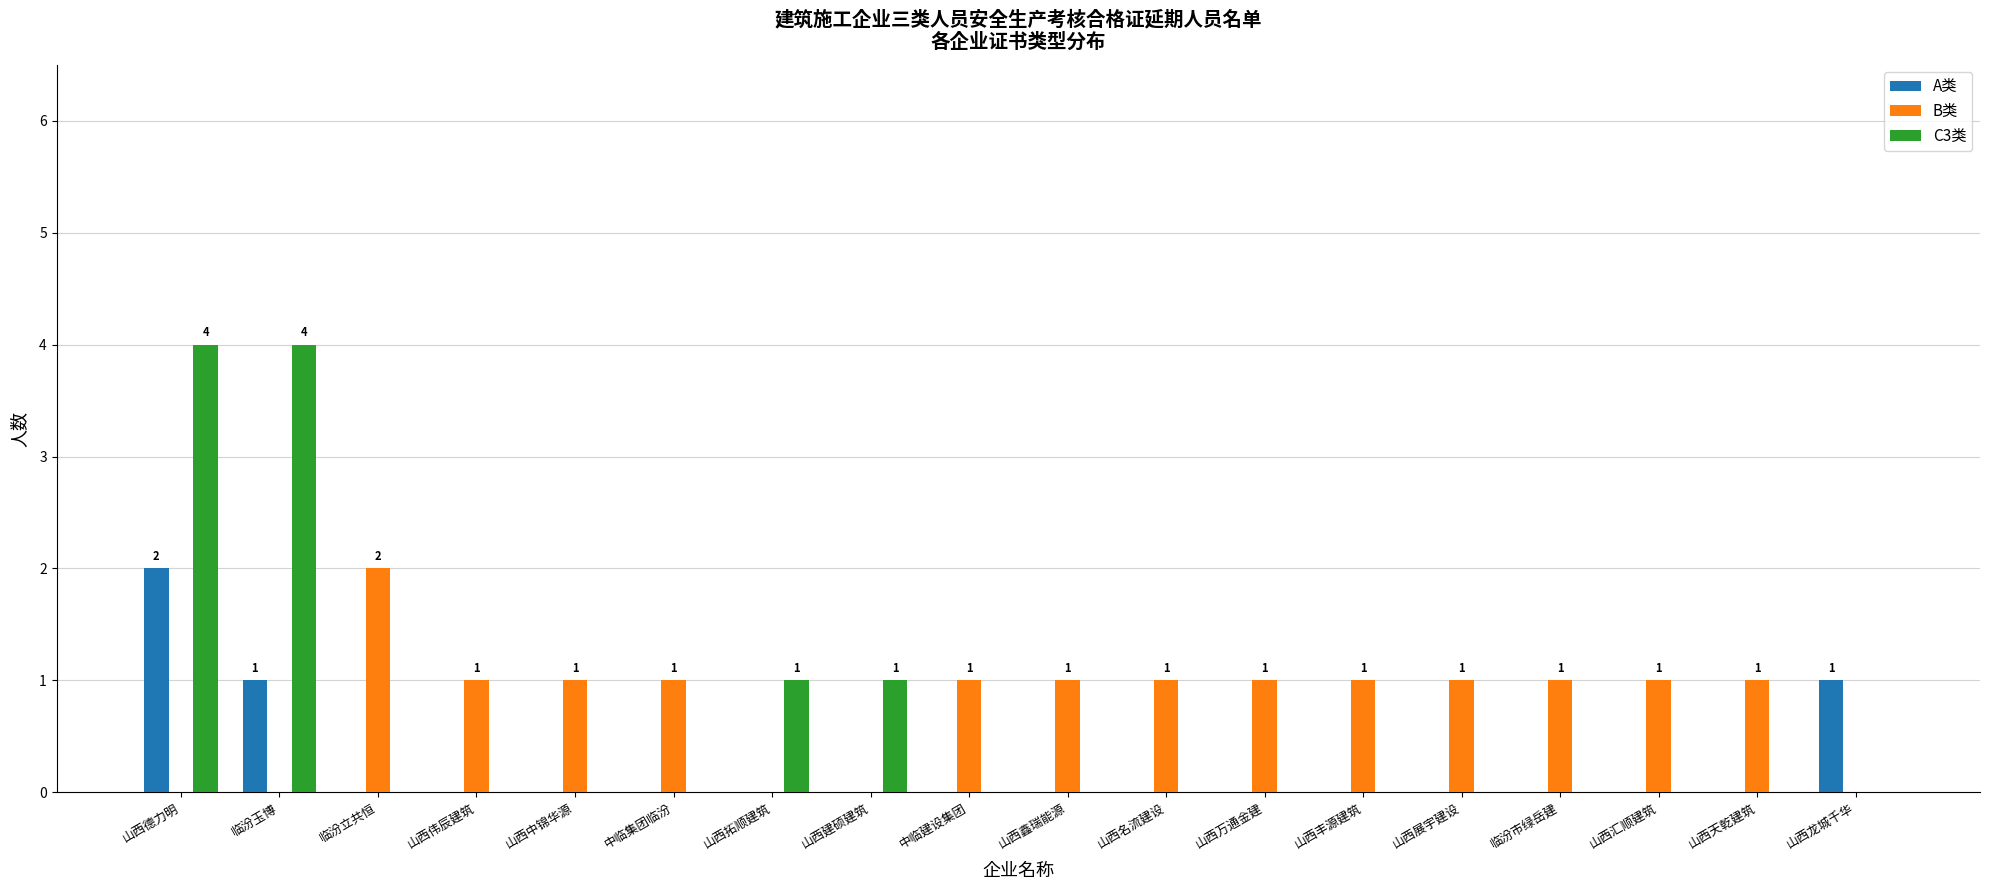

The value of C3类 at 中临建设集团 is -1. True or false?

False